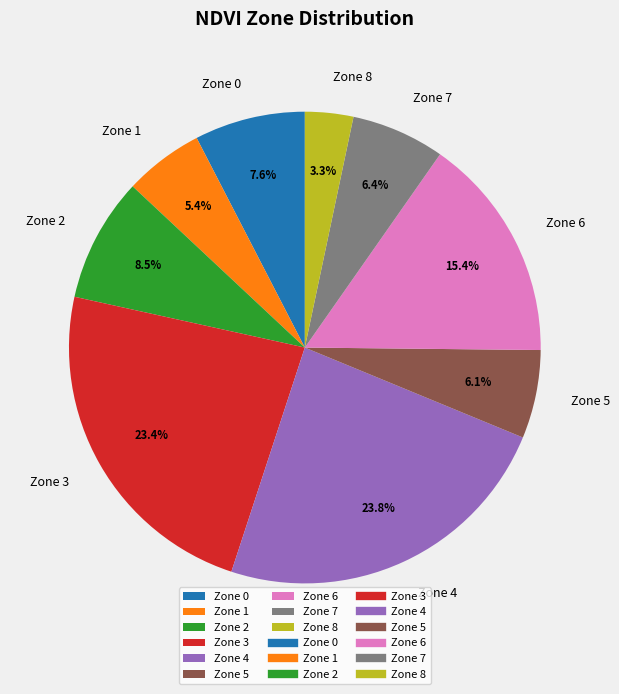

Is the sum of Zone 0 and Zone 6 greater than half?

No